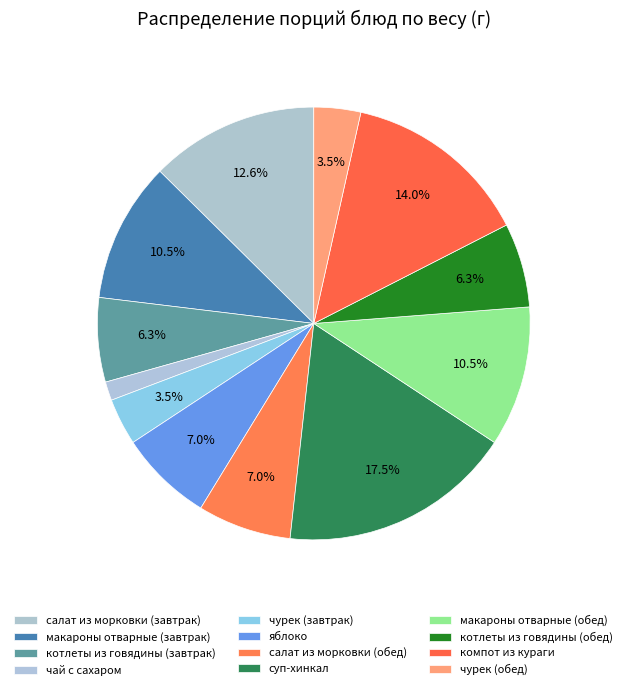

How much of the chart is everything except салат из морковки (обед)?

93.0%